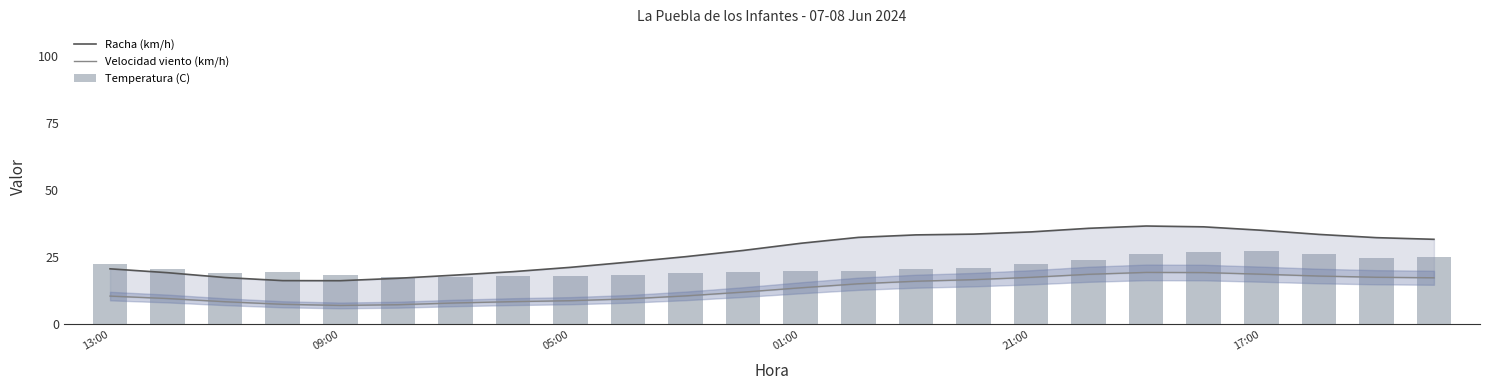

Reading right to left, what are all the values shown in this chart?

Racha (km/h): 31.7	32.4	33.6	35.1	36.4	36.7	35.8	34.5	33.7	33.4	32.5	30.3	27.6	25.3	23.2	21.3	19.7	18.4	17.2	16.3	16.3	17.5	19.3	20.7
Velocidad viento (km/h): 17.4	17.6	18.1	18.7	19.4	19.4	18.7	17.6	16.7	16.1	15.2	13.7	12.1	10.7	9.5	8.9	8.5	8.0	7.4	7.1	7.5	8.5	9.7	10.6
Temperatura (C): 25.0	24.8	26.4	27.3	26.9	26.2	24.0	22.6	21.1	20.5	20.1	19.8	19.4	19.1	18.6	18.1	18.2	17.8	17.7	18.6	19.7	19.1	20.7	22.6